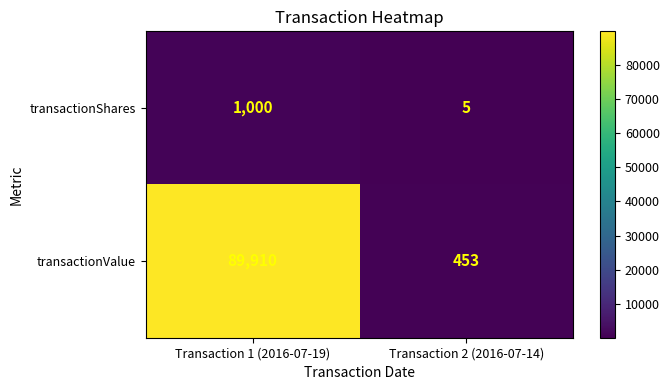

The value of transactionShares at Transaction 2 (2016-07-14) is 9. True or false?

False